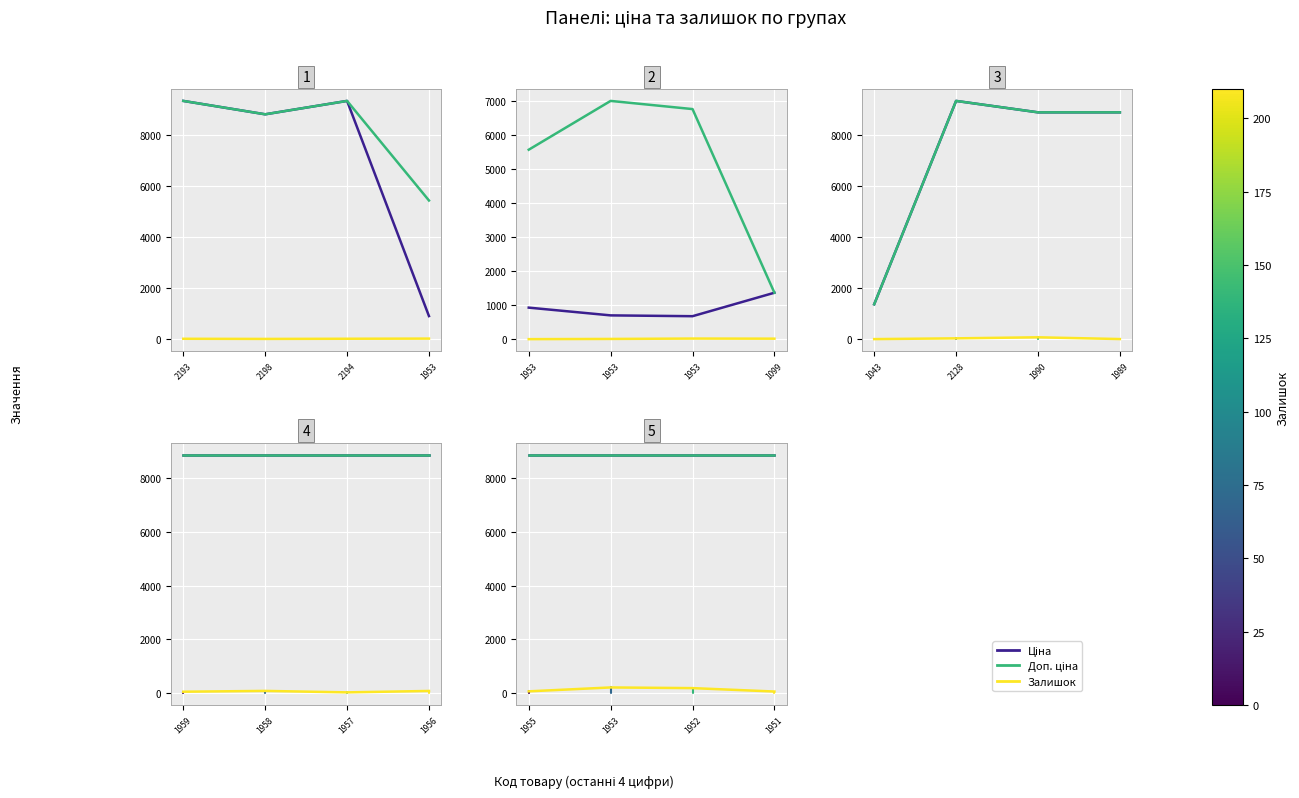

What is the label of the 2nd point from the right?

2194